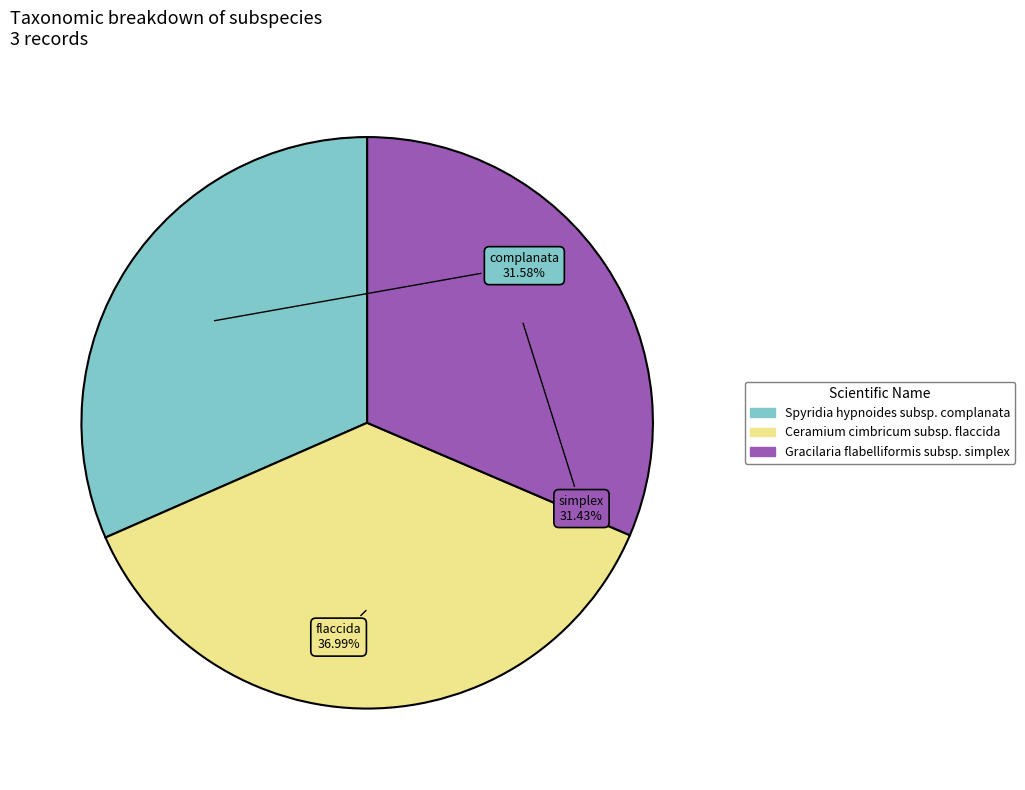

Does Ceramium cimbricum subsp. flaccida account for over 50% of the chart?

No